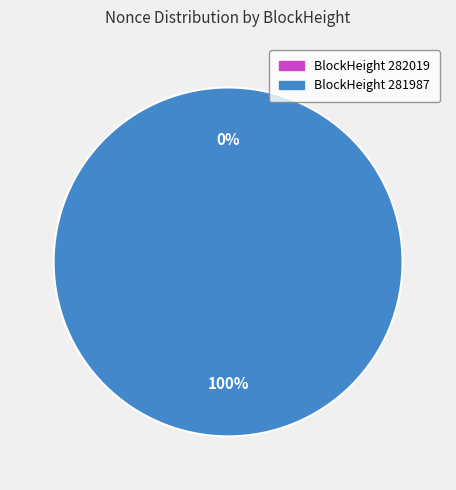

Rank the categories by value from lowest to highest.

282019, 281987